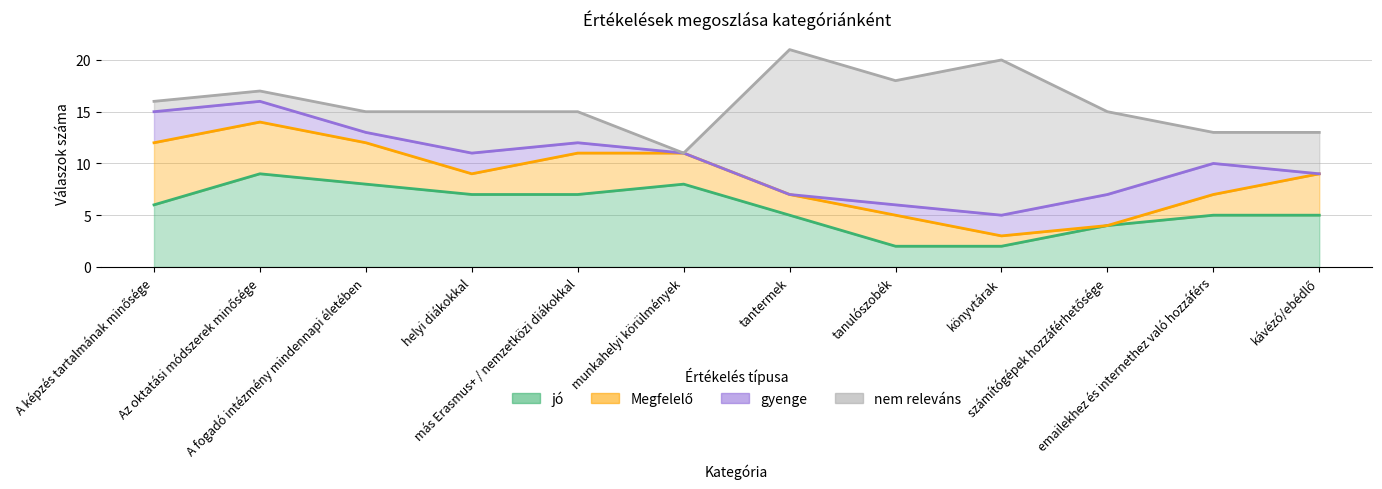

How many values in the gyenge series are below 2?

6